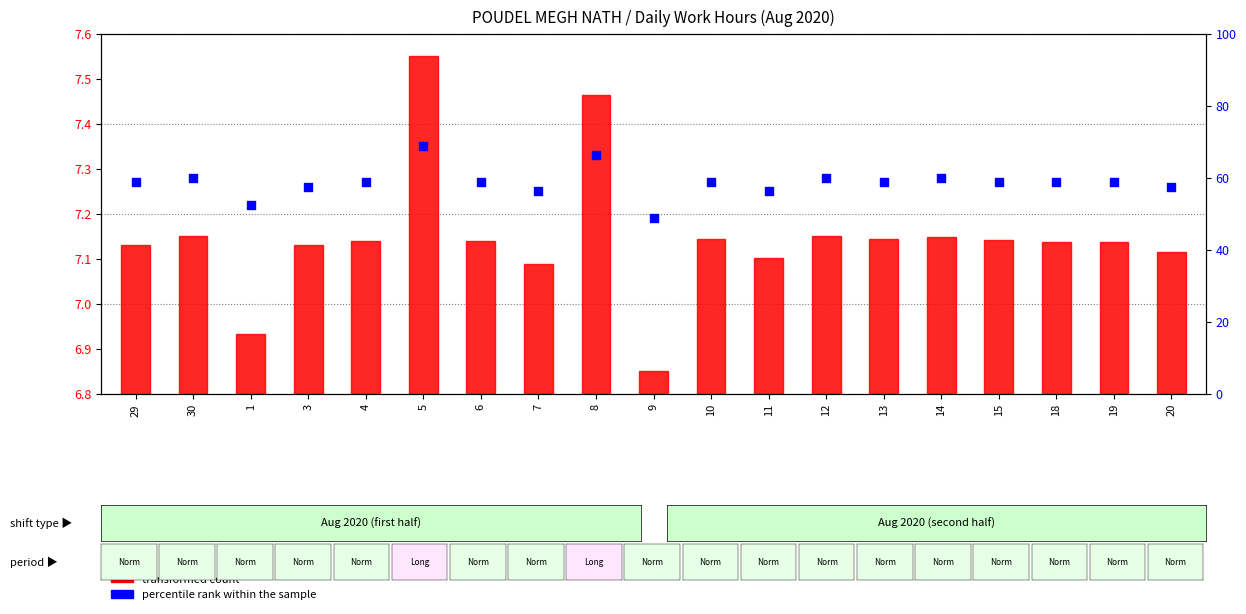

Which series contains the lowest Y value?

transformed count